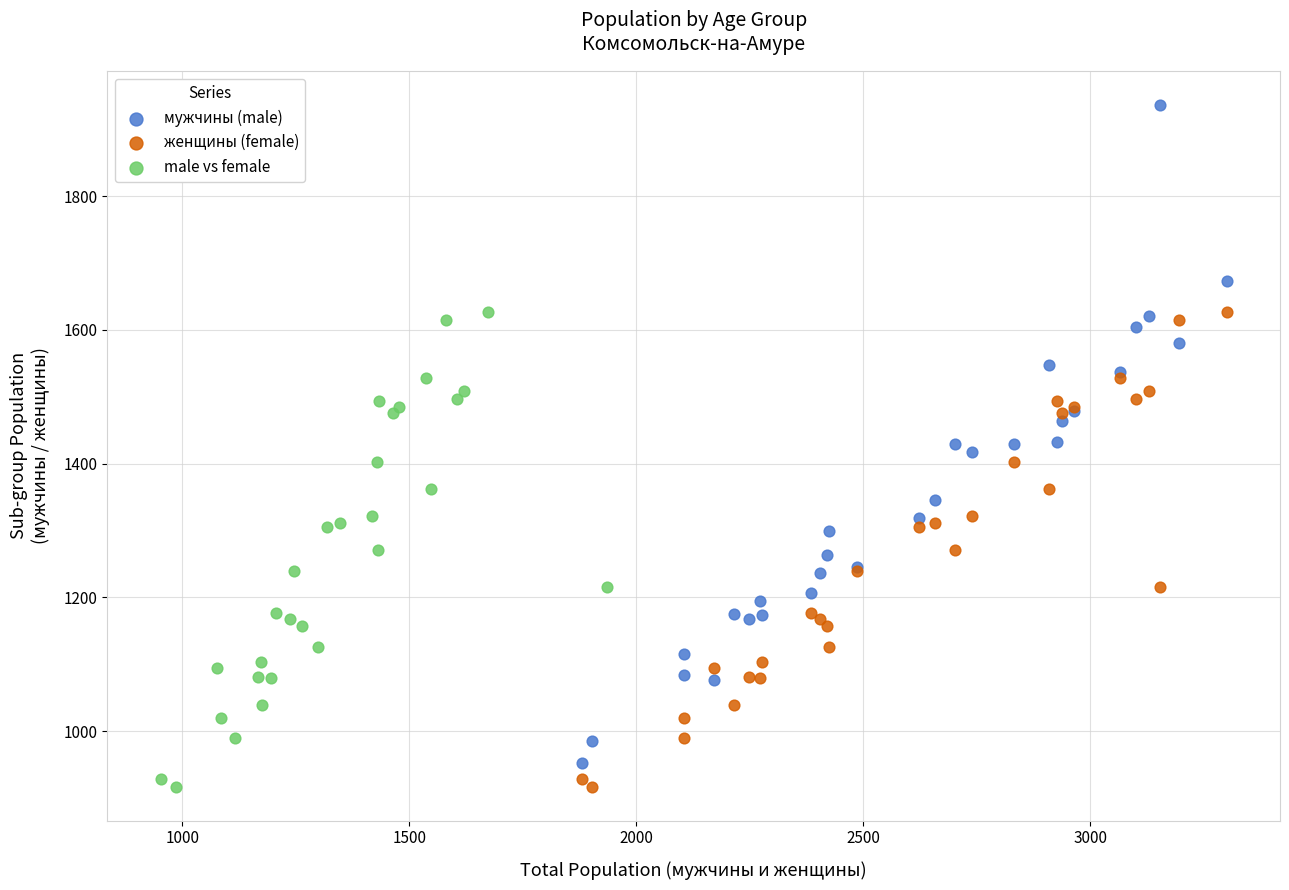

Which series has the widest spread of Y values?

мужчины (male)